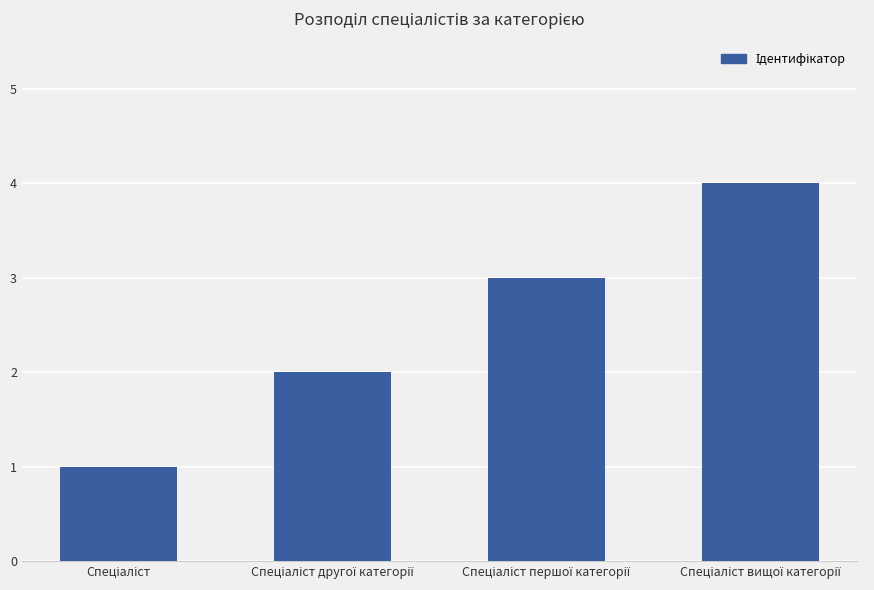

What is the difference between the maximum and minimum values?

3